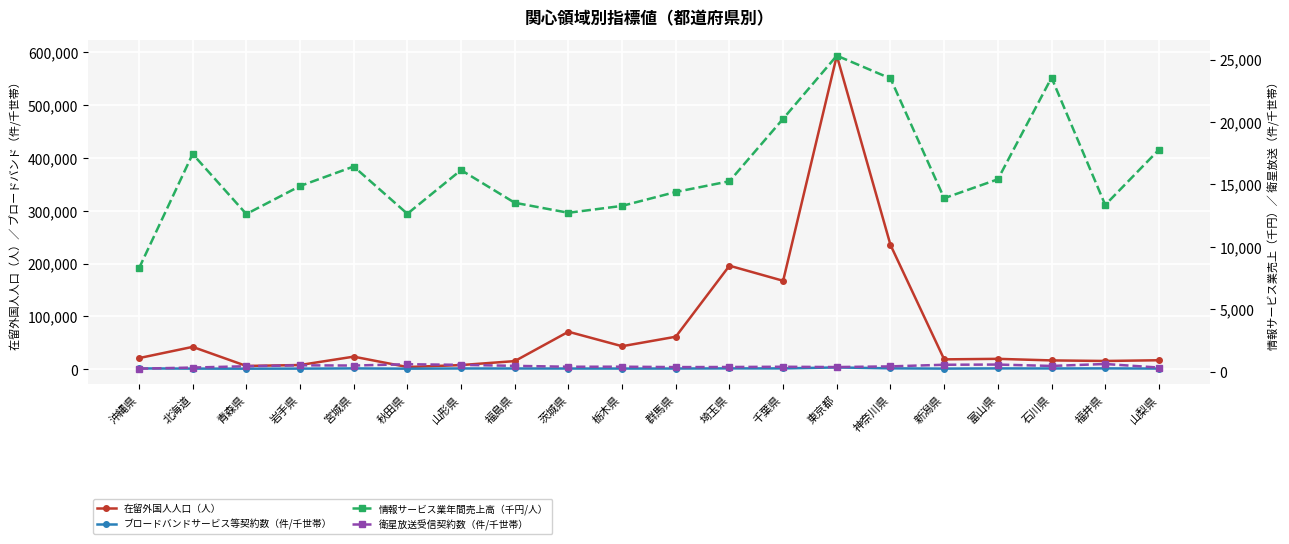

Which series has the largest range (max minus min)?

在留外国人人口（人）